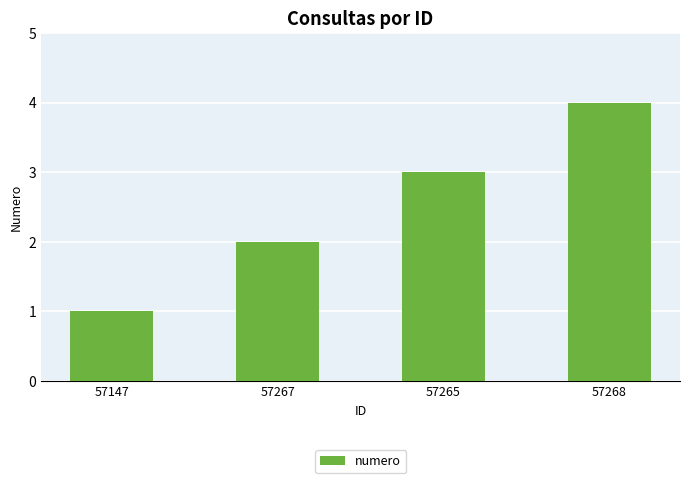

Where is the data nearest to the value 2?

57267